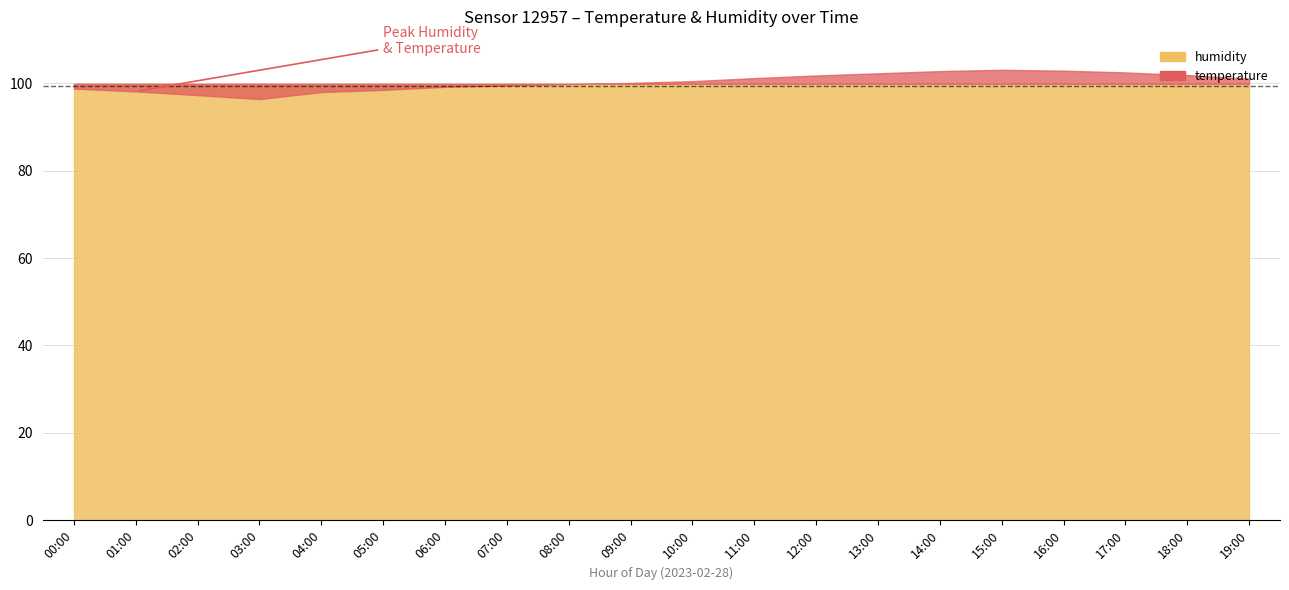

True or false: temperature and humidity cross at least once.

False